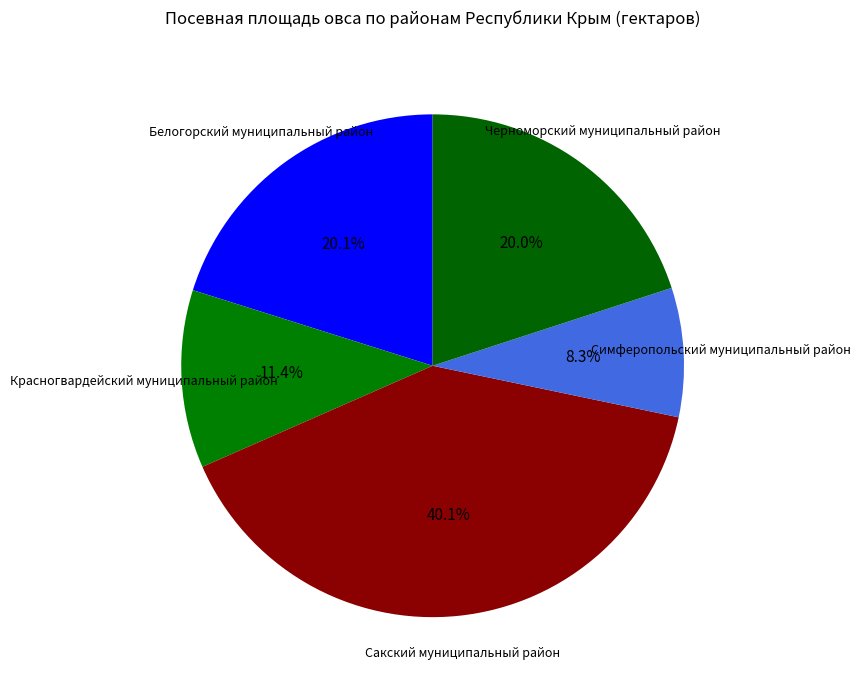

To the nearest percent, what is the difference between the Сакский муниципальный район and Черноморский муниципальный район slice percentages?

20%